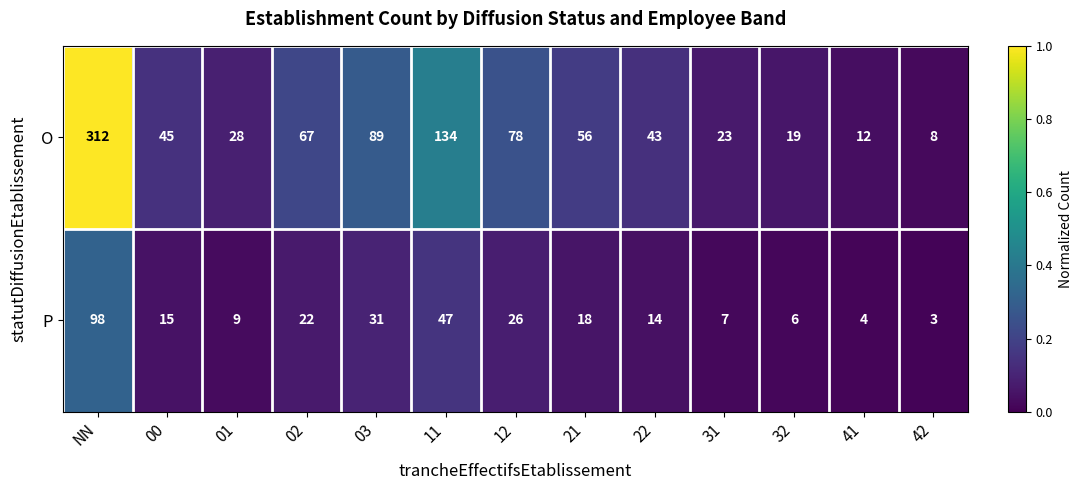

True or false: P has a value of 7 at 31.

True